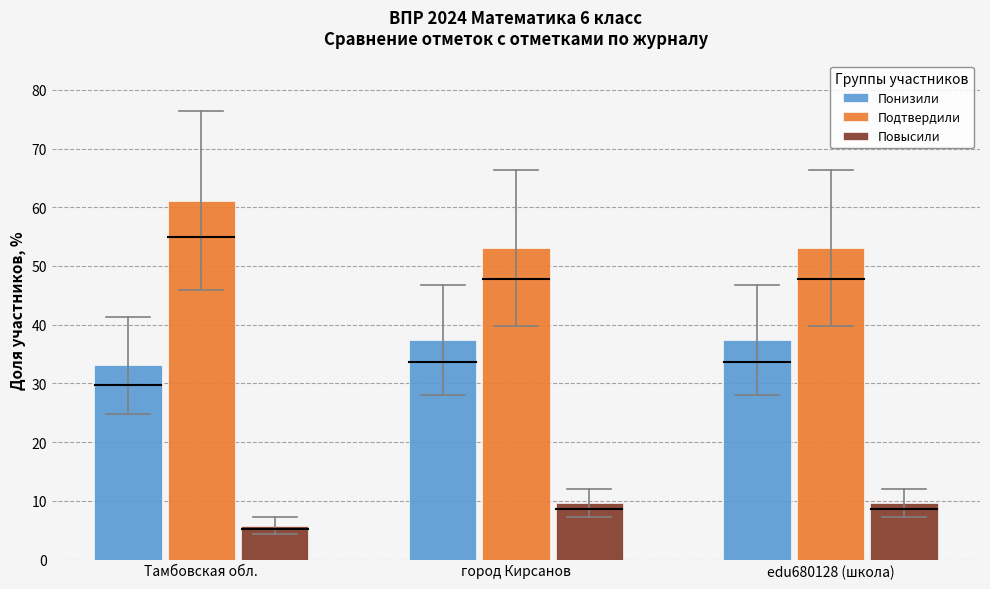

What is the difference between the highest and lowest values at Тамбовская обл.?

55.3